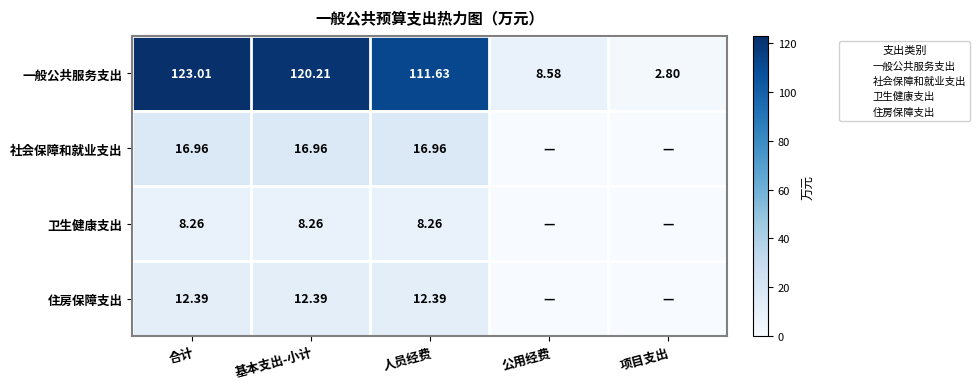

Between 公用经费 and 项目支出, which series saw the biggest shift?

一般公共服务支出